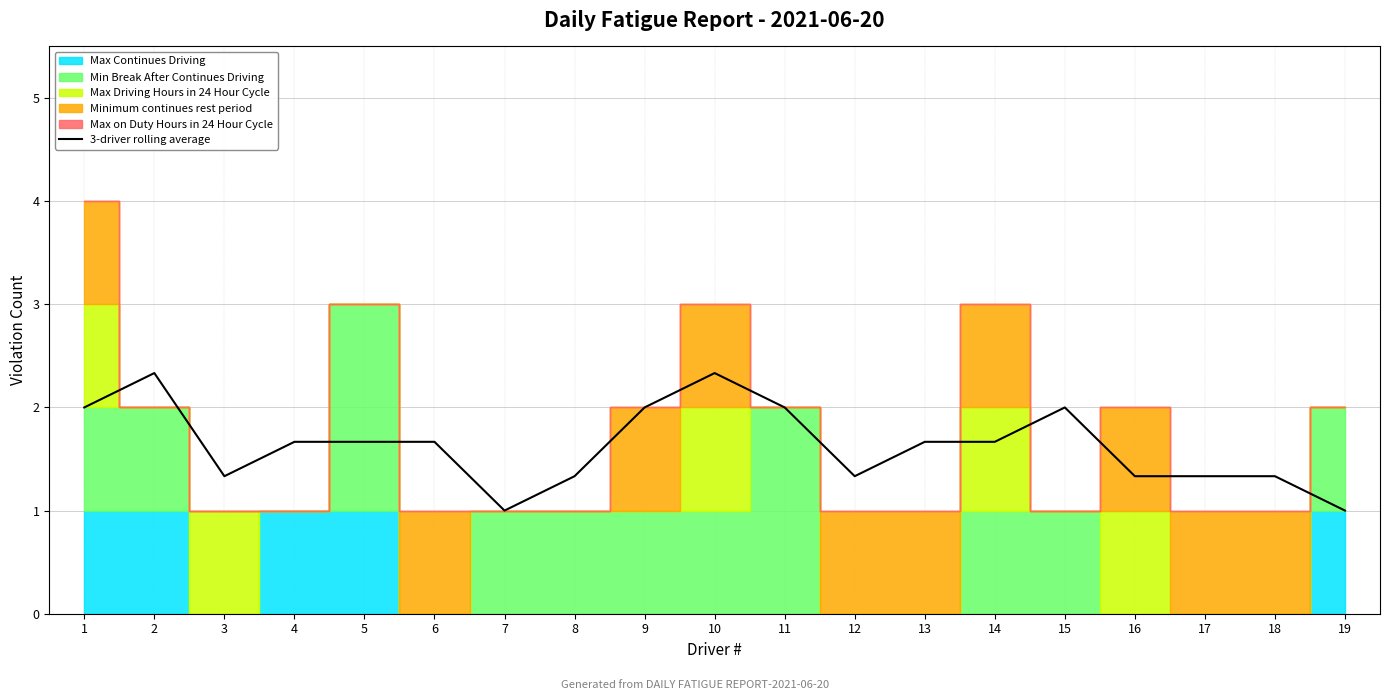

Approximately how many times larger is the value at 14 compared to 16?

1.2